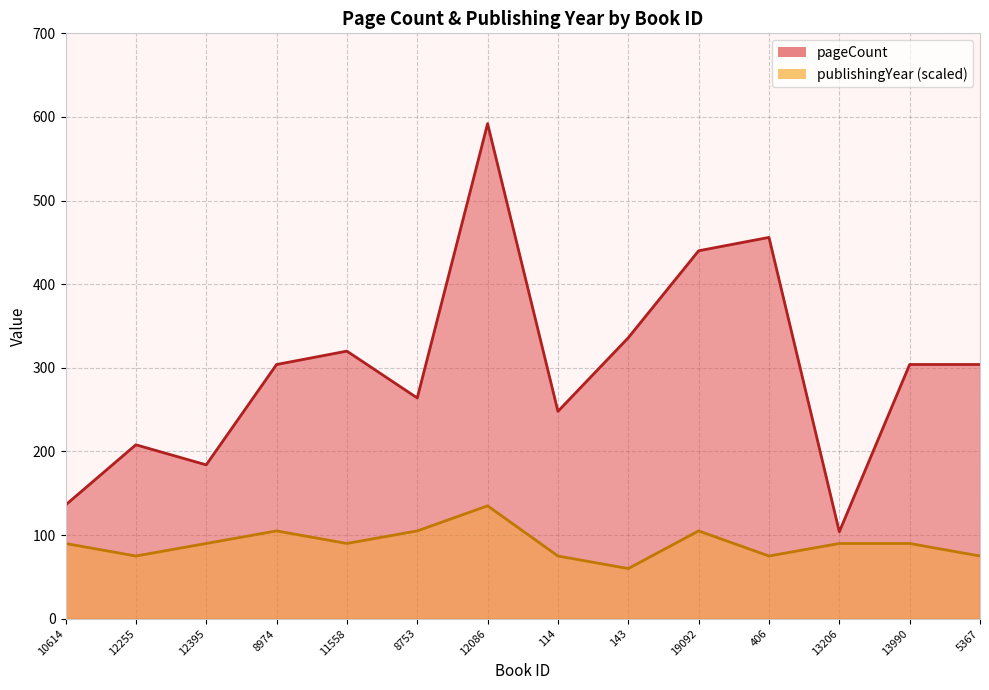

Where is the first local maximum for pageCount?

12255